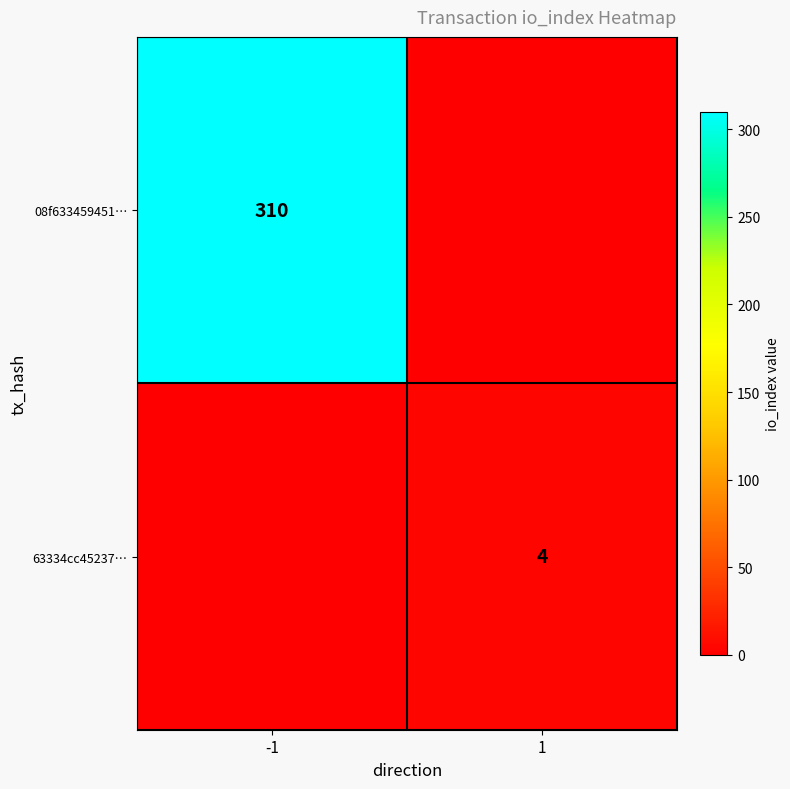

How many series are shown in this chart?

2